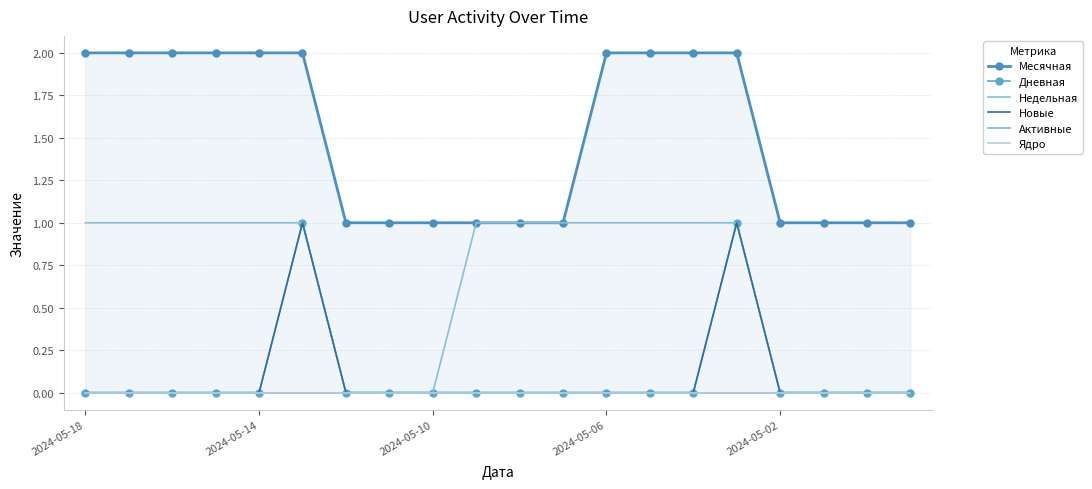

What position from the right is 5?

15